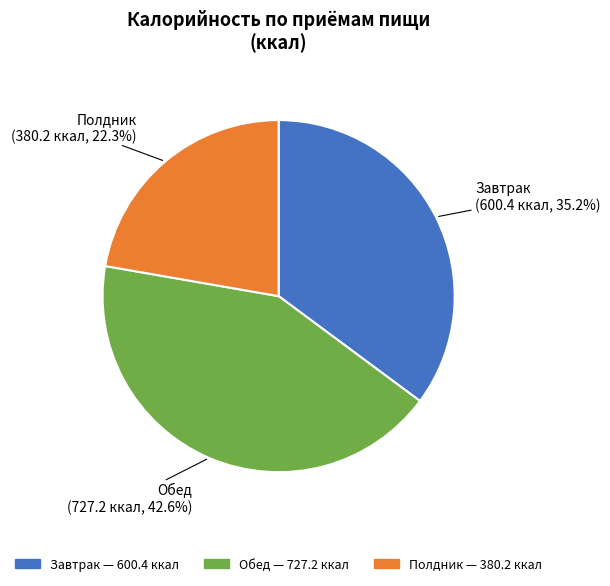

Is it true that Полдник is 22% of the pie?

True